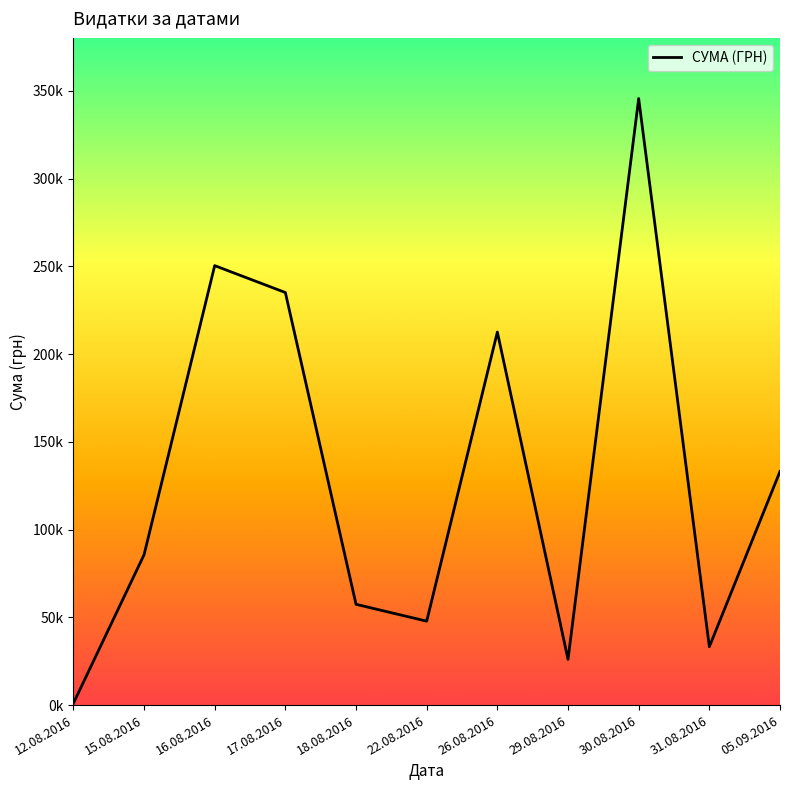

What is the sum of all values?

1428252.1